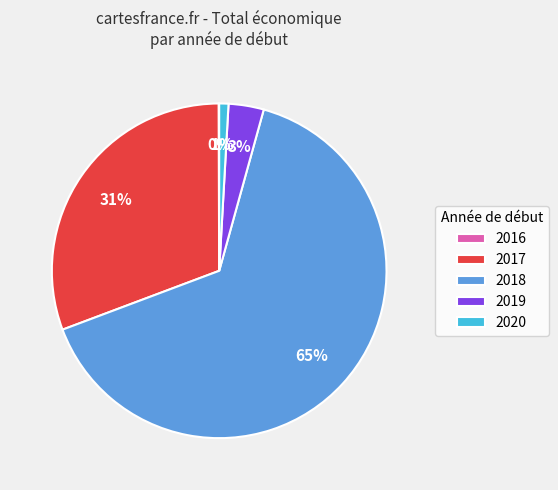

Does any single category account for the majority?

Yes